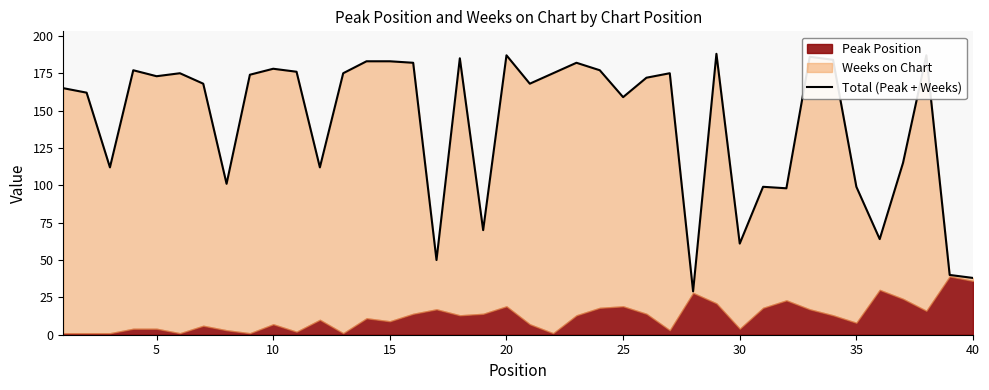

Does the chart have visible grid lines?

No